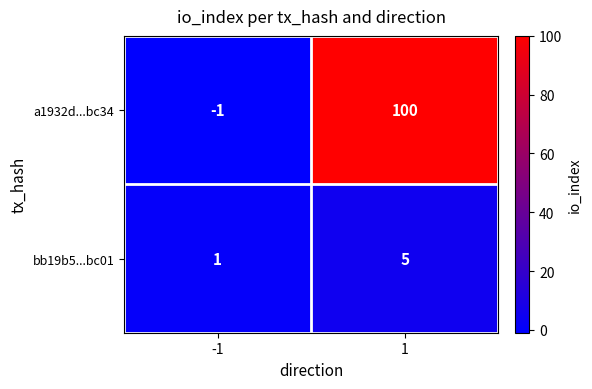

Reading left to right, transcribe all the data shown in this chart.

a1932d...bc34: -1	100
bb19b5...bc01: 1	5